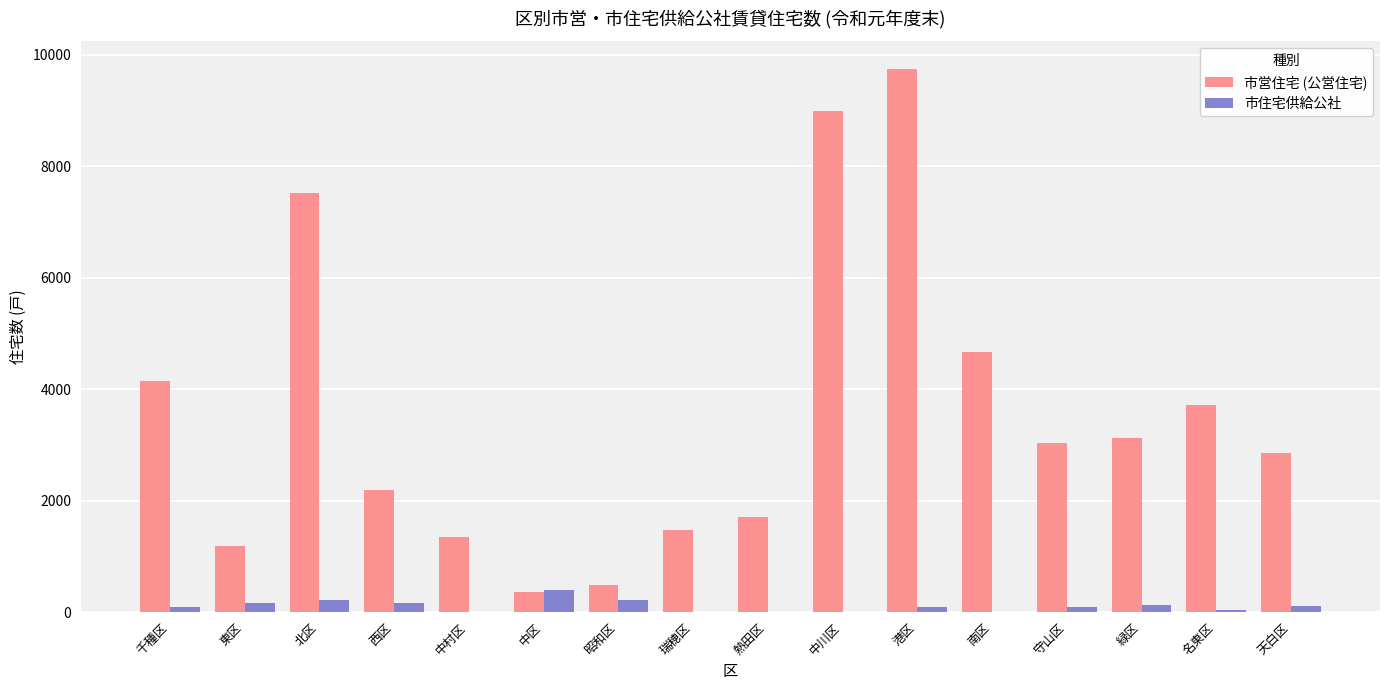

Count the number of categories in the chart.

16